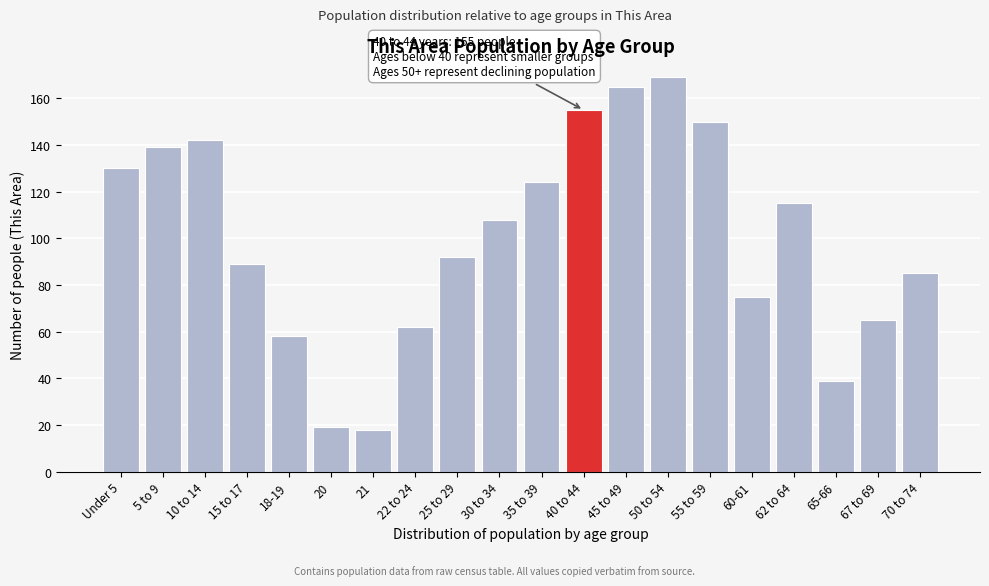

Reading left to right, transcribe all the data shown in this chart.

Under 5=130	5 to 9=139	10 to 14=142	15 to 17=89	18-19=58	20=19	21=18	22 to 24=62	25 to 29=92	30 to 34=108	35 to 39=124	40 to 44=155	45 to 49=165	50 to 54=169	55 to 59=150	60-61=75	62 to 64=115	65-66=39	67 to 69=65	70 to 74=85